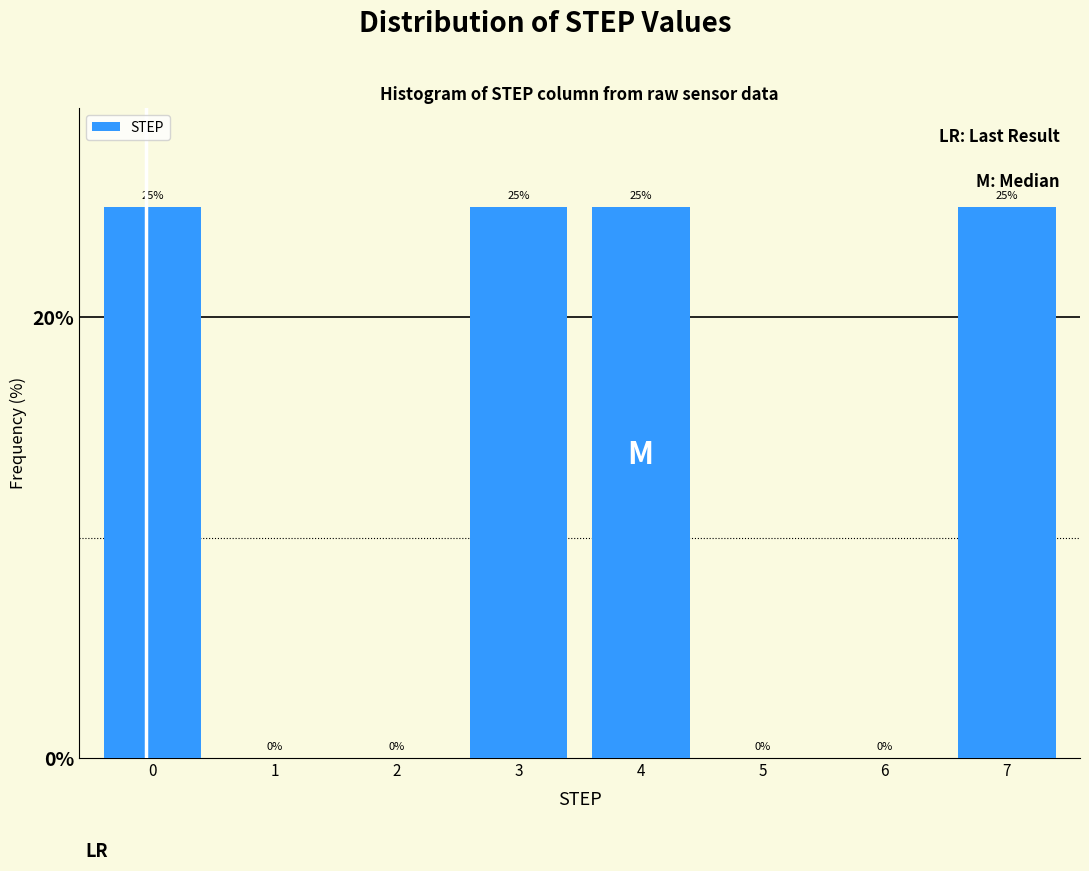

Reading right to left, list all the values displayed in this chart.

7=25	6=0	5=0	4=25	3=25	2=0	1=0	0=25